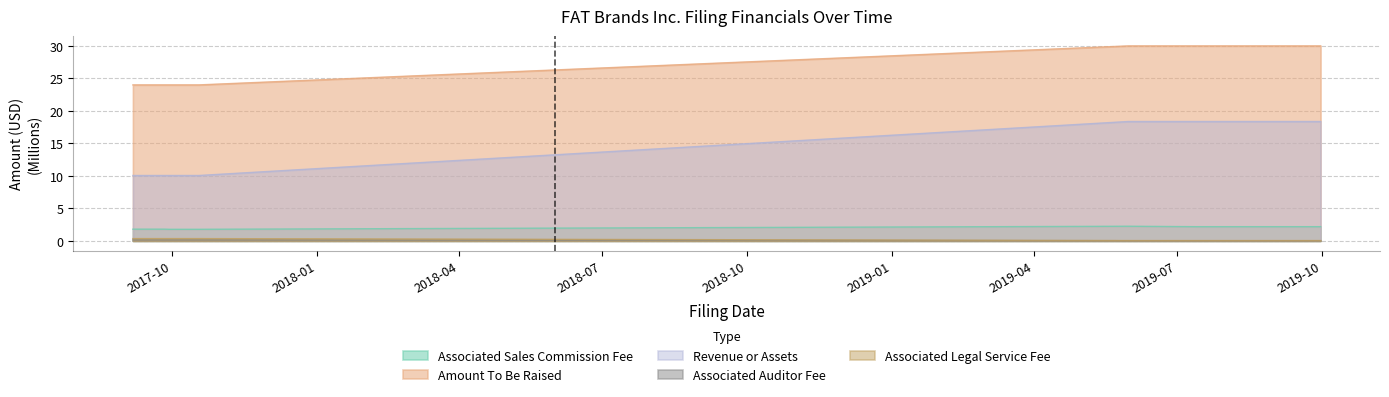

What is the difference between the maximum and second lowest values in the Associated Sales Commission Fee series?

0.5